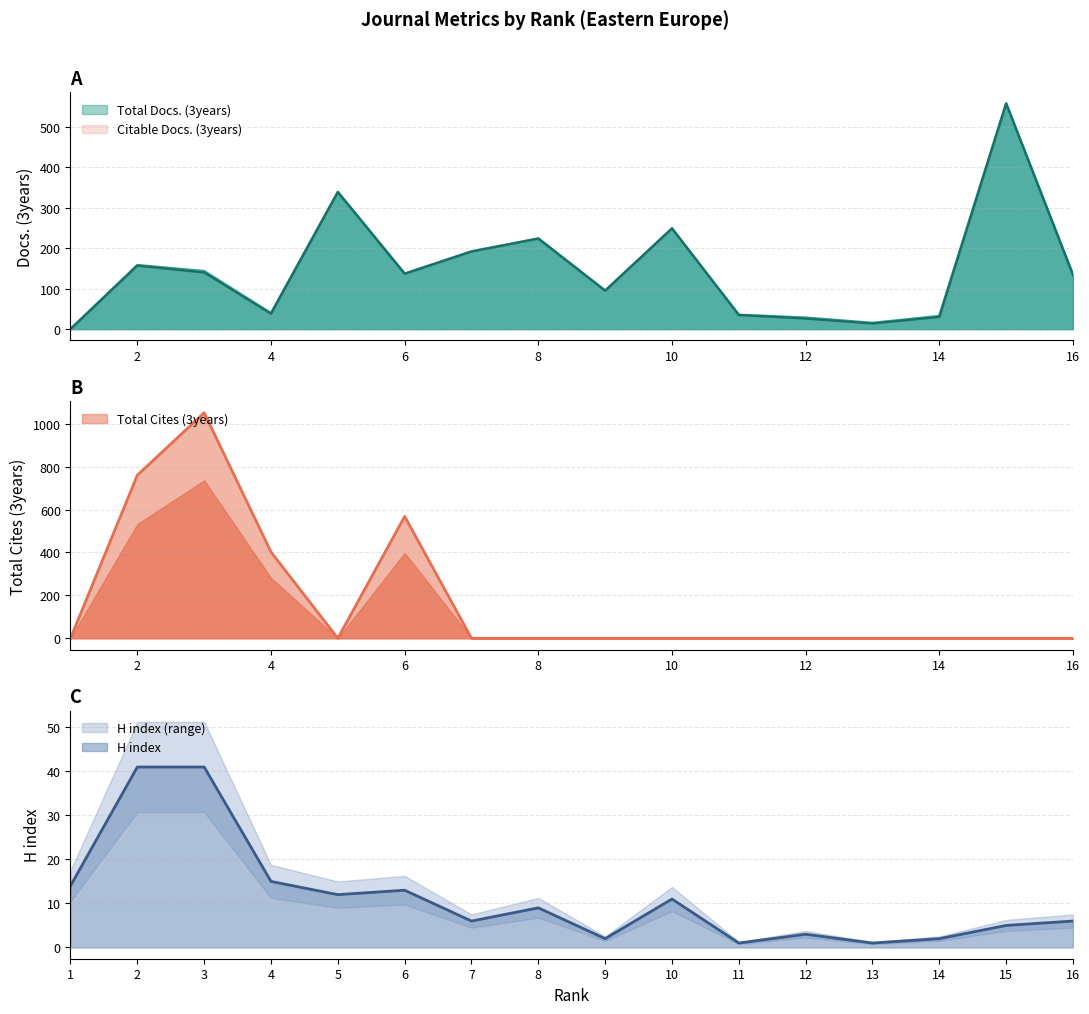

The Citable Docs. (3years) series shows 140 at 3. True or false?

True